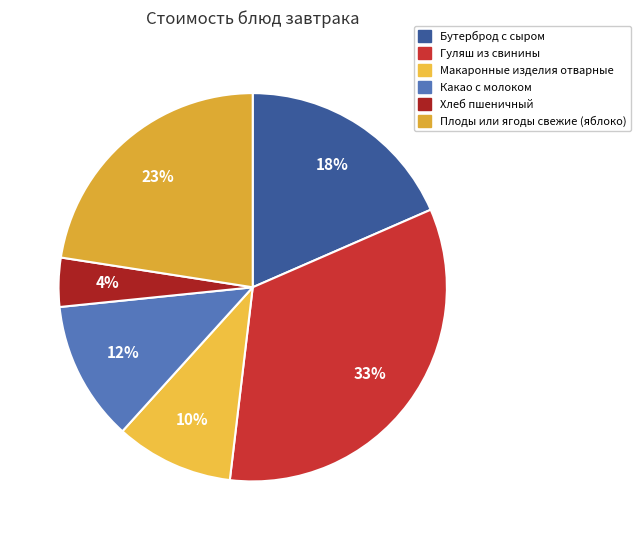

To the nearest percent, what percentage of the pie is Какао с молоком?

12%